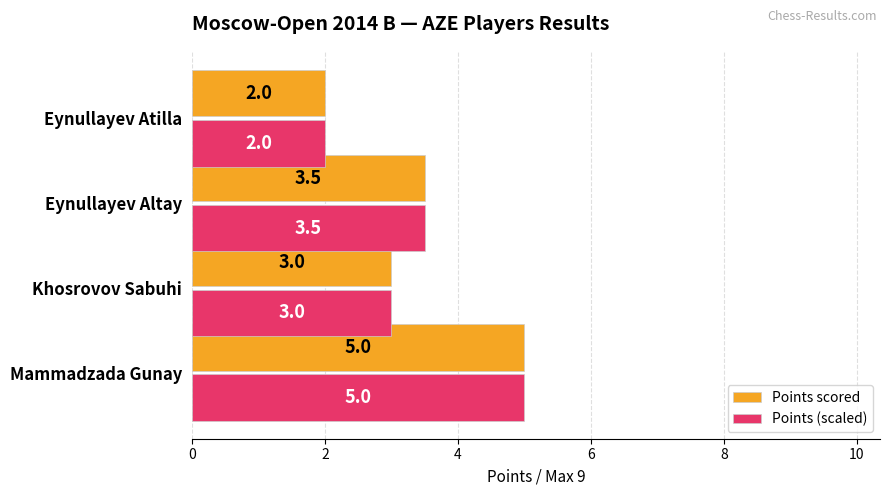

Count the number of categories in the chart.

4